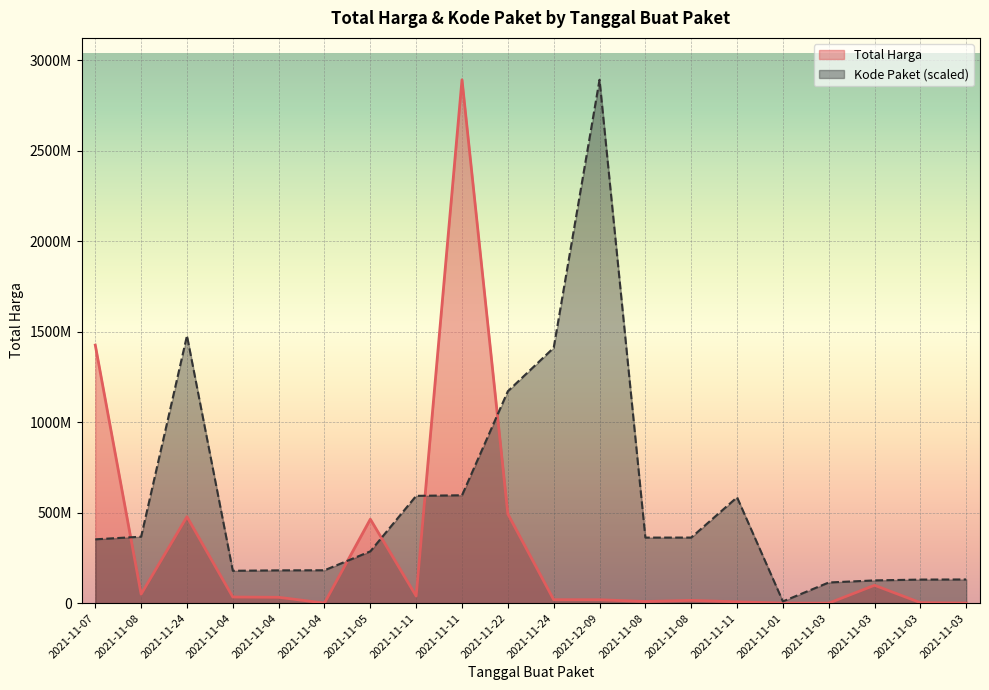

What is the greatest value displayed?

2892122000.0